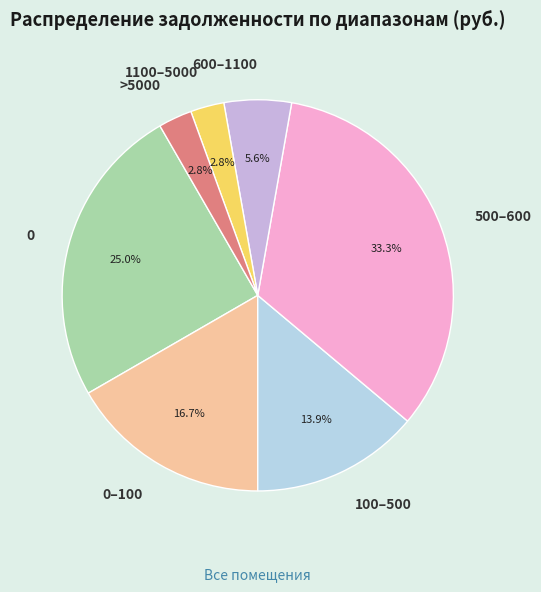

What percentage do 500–600 and 600–1100 together represent?

38.9%